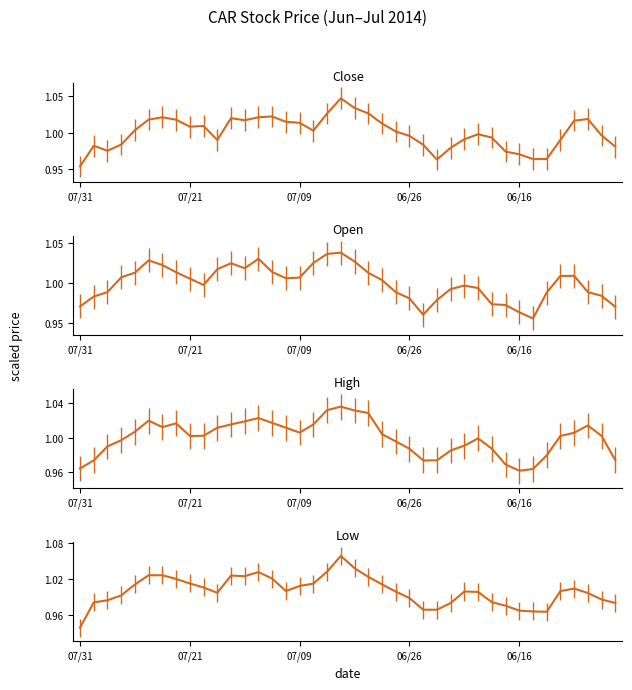

After their last crossing, which series has the higher values: Close or Open?

Close